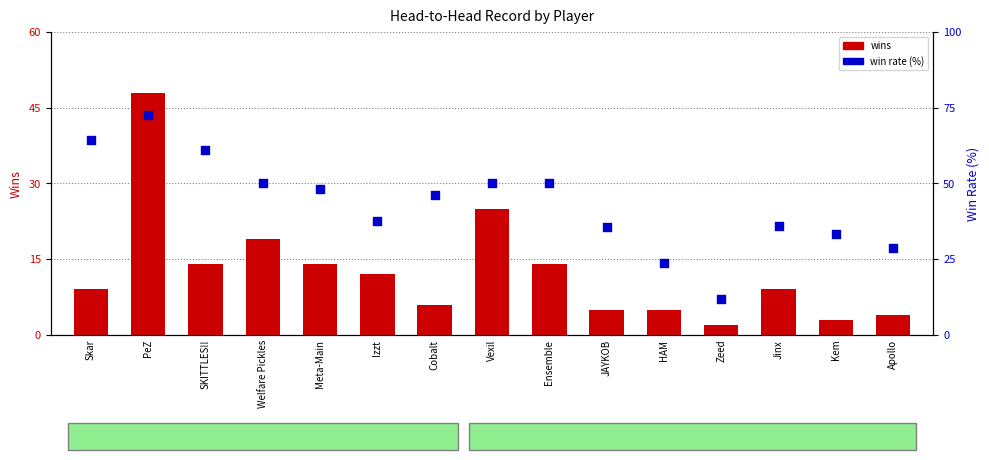

Is the value of win rate (%) at Skar greater than the value of wins at Skar?

Yes